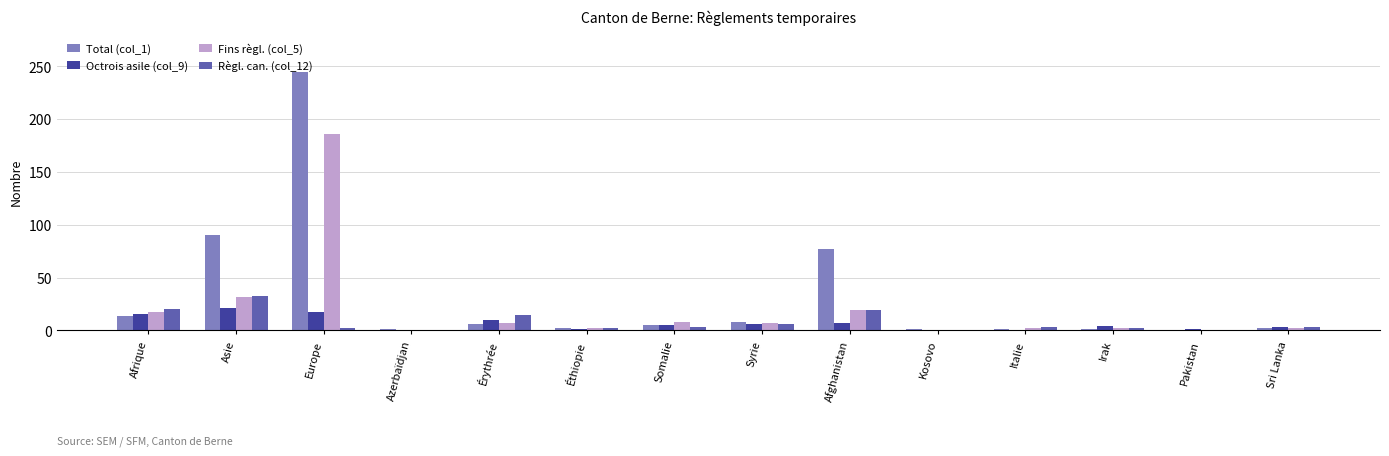

How many distinct data groups are displayed?

4